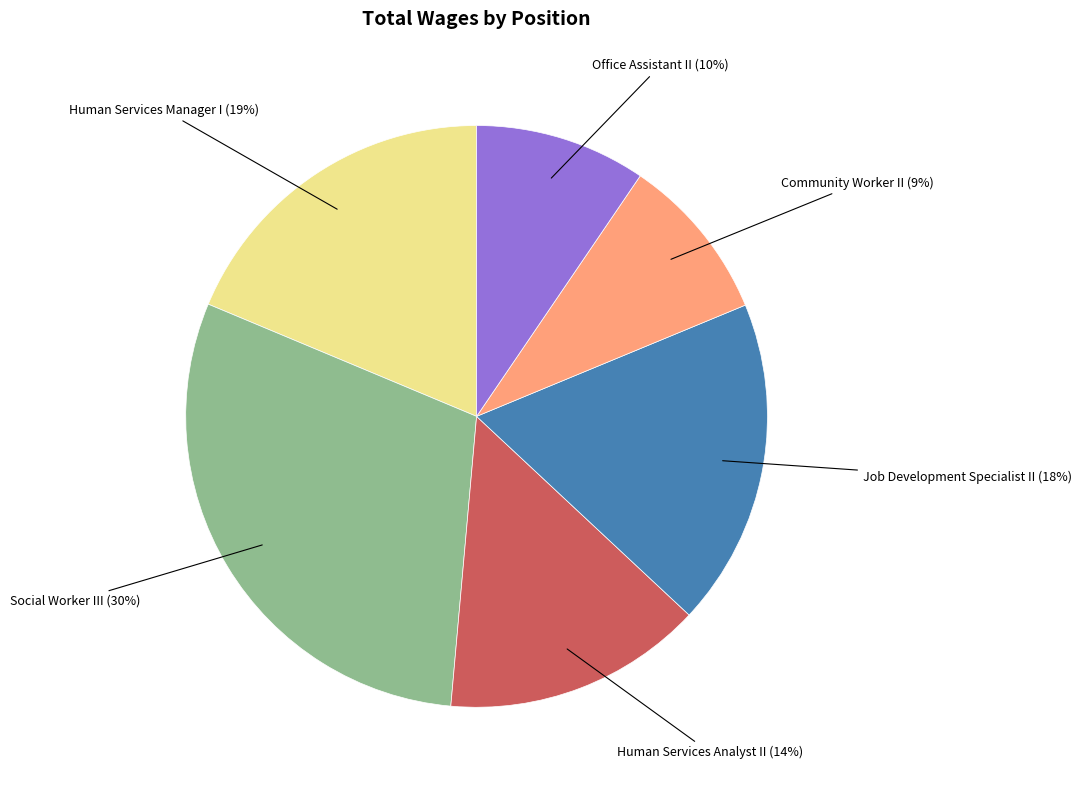

To the nearest percent, what percentage of the pie is Office Assistant II?

10%